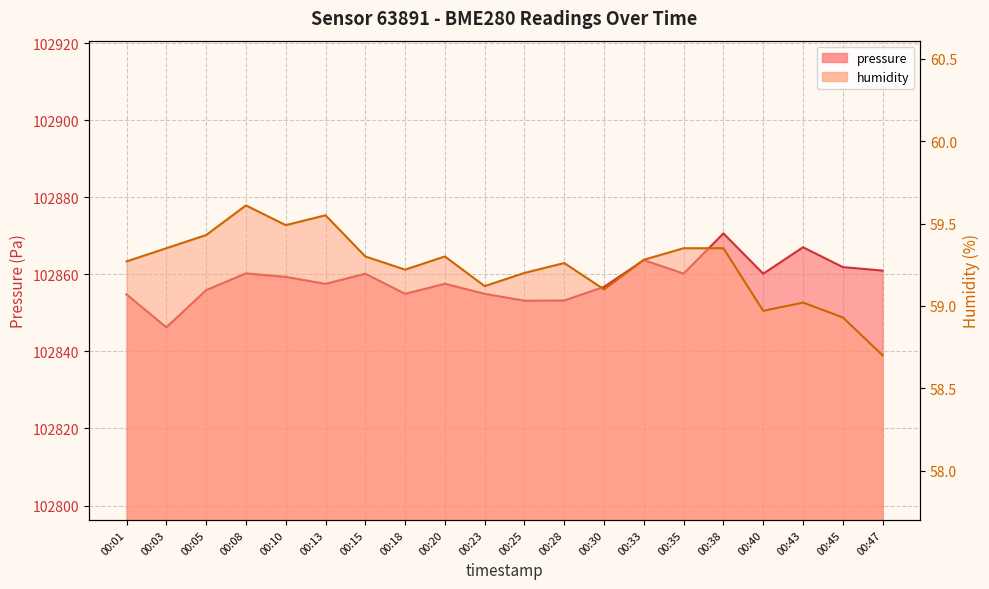

What is the total value across all series at 00:10?

102918.8